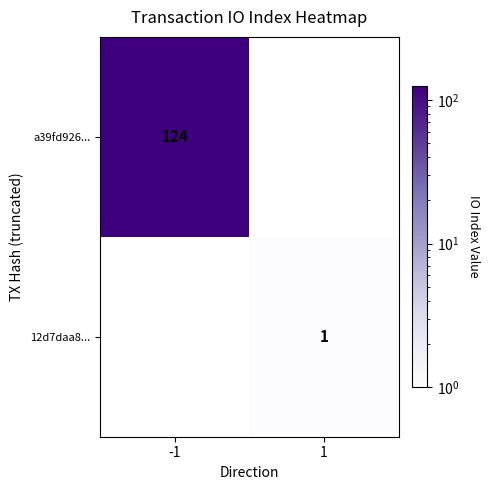

The value of 12d7daa8... at 1 is 2. True or false?

False